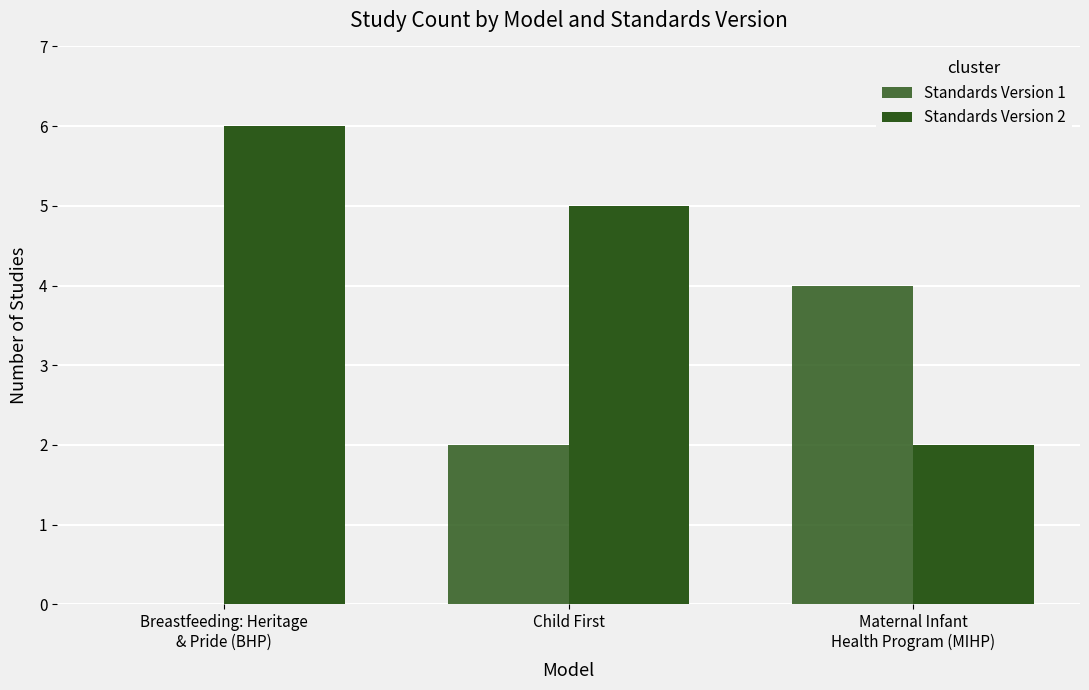

What is the value of the Standards Version 1 bar at the 3rd from the left?

4